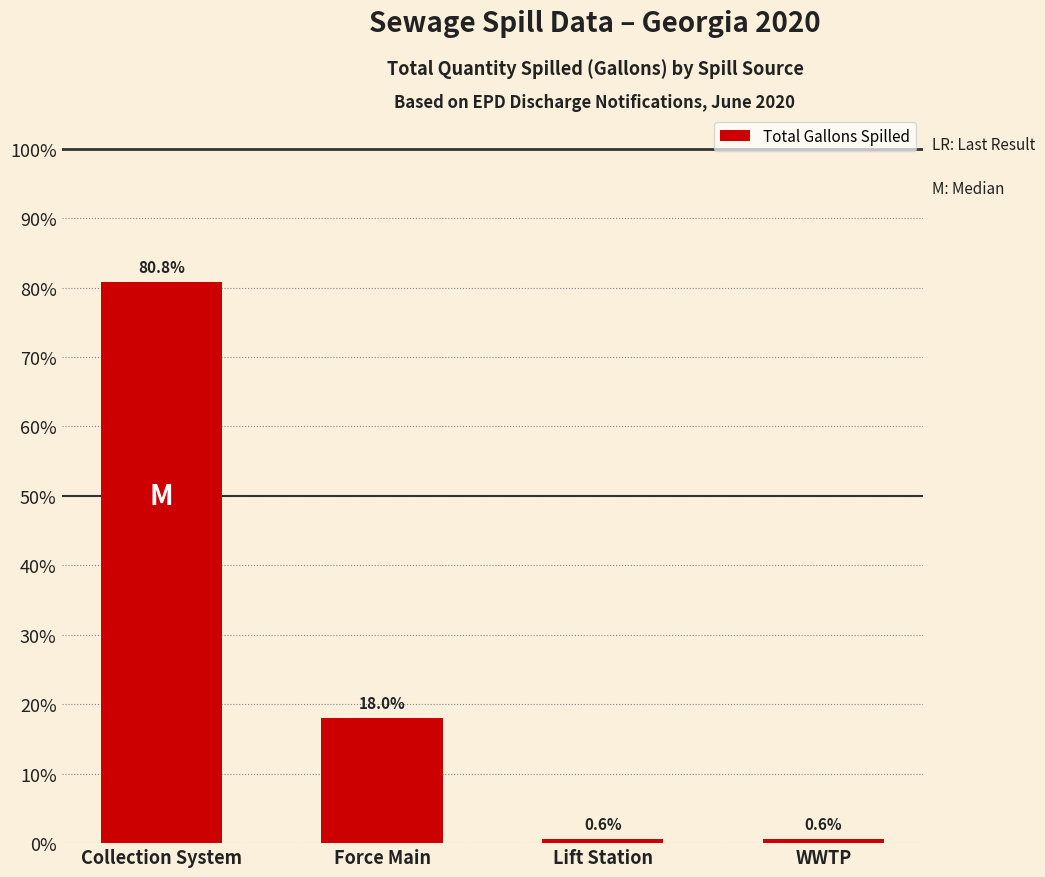

What is the difference between the maximum and second lowest values?

80.1